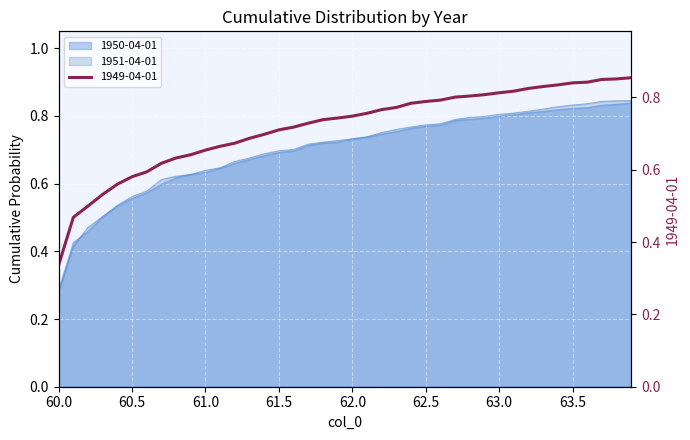

List the series in order of their overall mean, lowest first.

1950-04-01, 1951-04-01, 1949-04-01